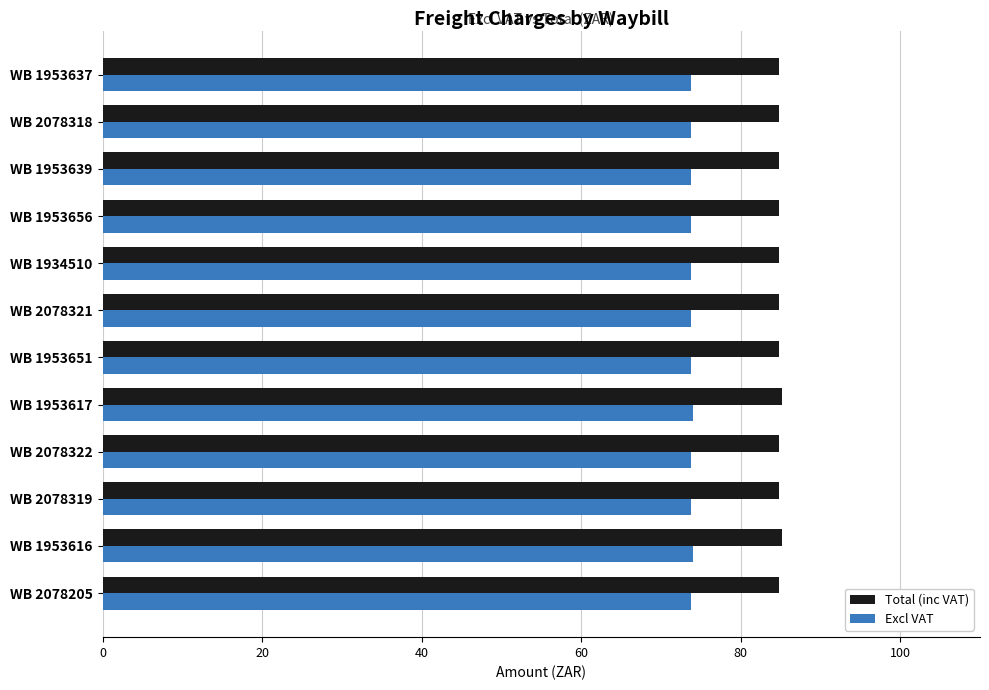

What is the sum of the Total (inc VAT) values at WB 1953651 and WB 2078205?

169.6